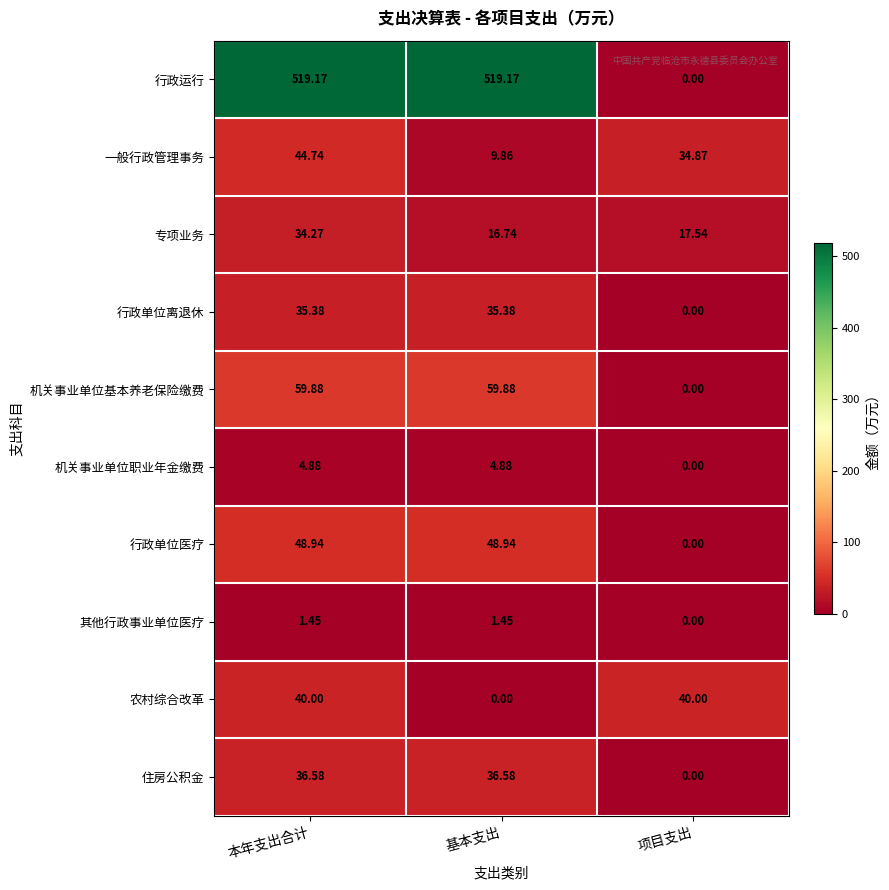

Which series has the largest total across all categories?

行政运行